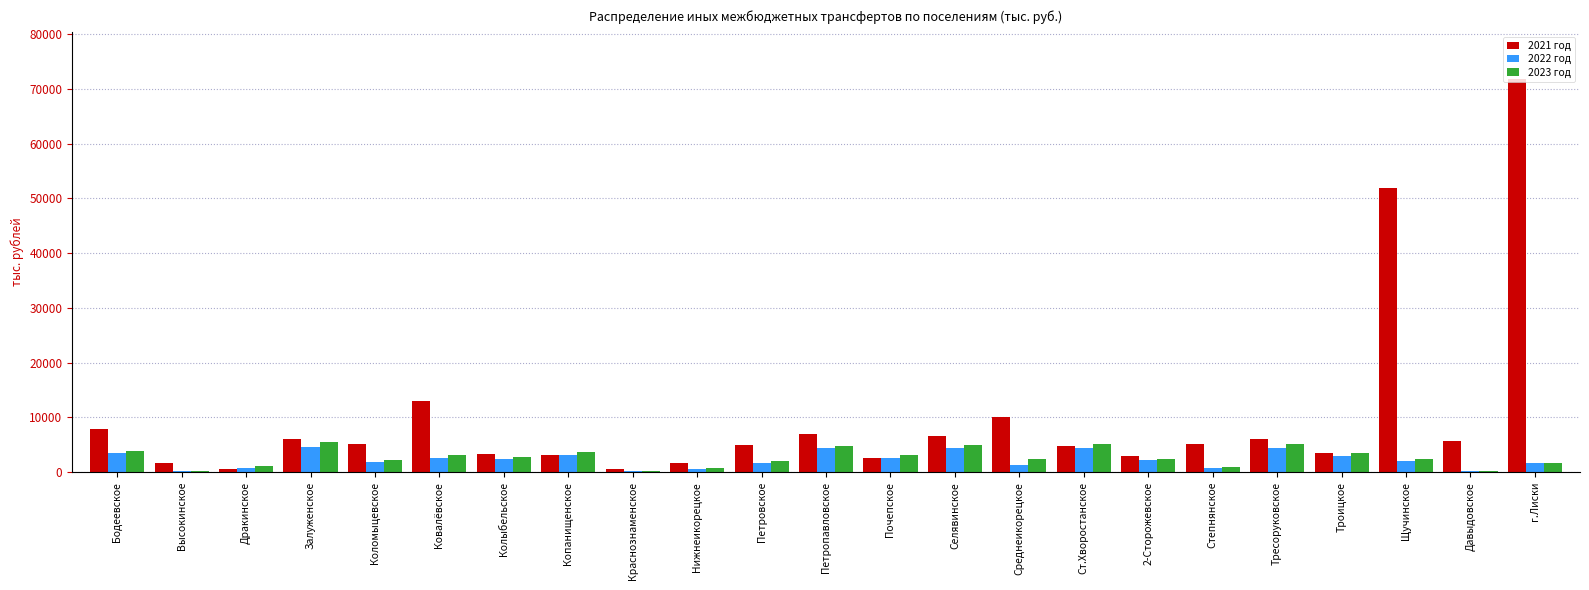

Which label corresponds to the largest value in the chart?

г.Лиски